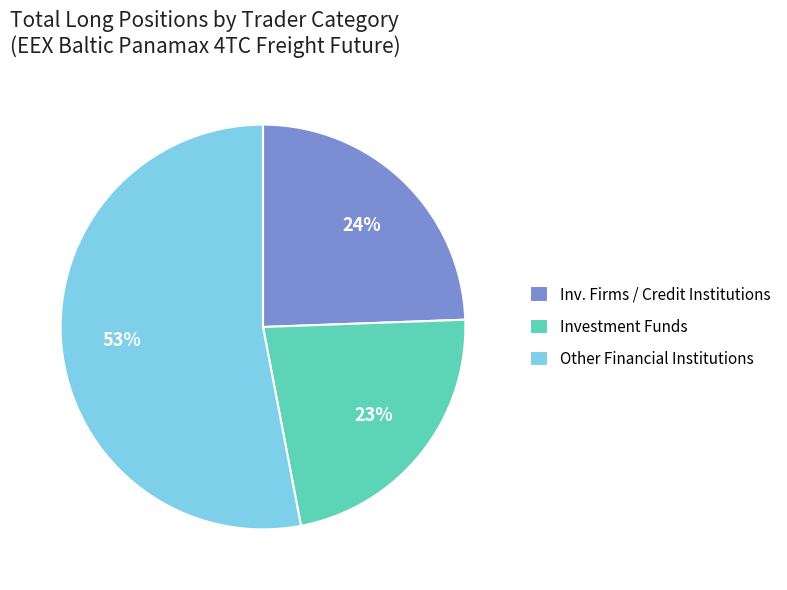

To the nearest percent, what is the combined percentage of Other Financial Institutions and Investment Funds?

76%